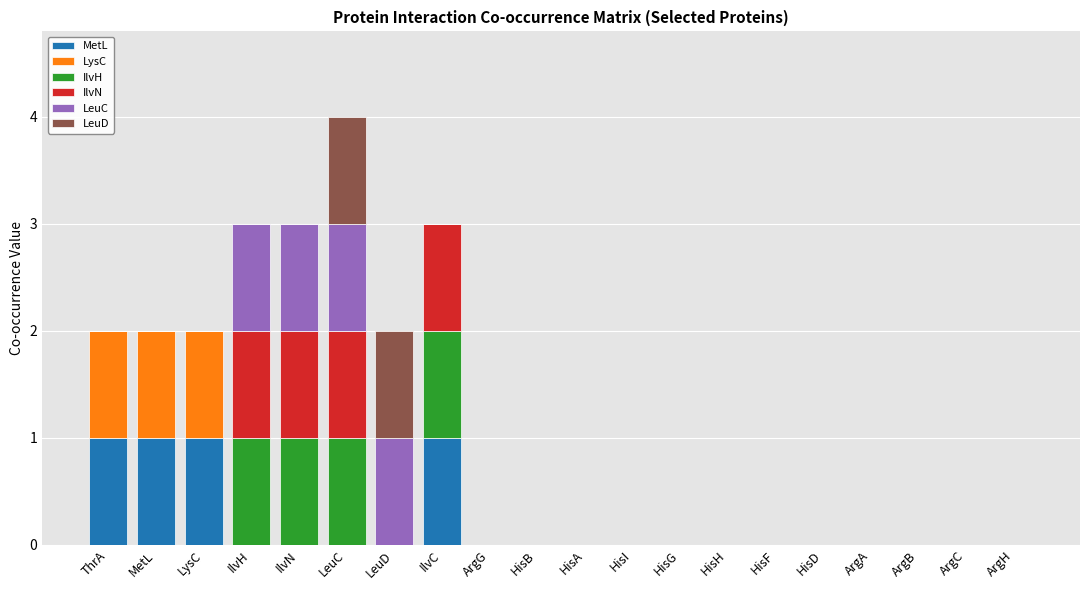

What is the maximum value for MetL?

1